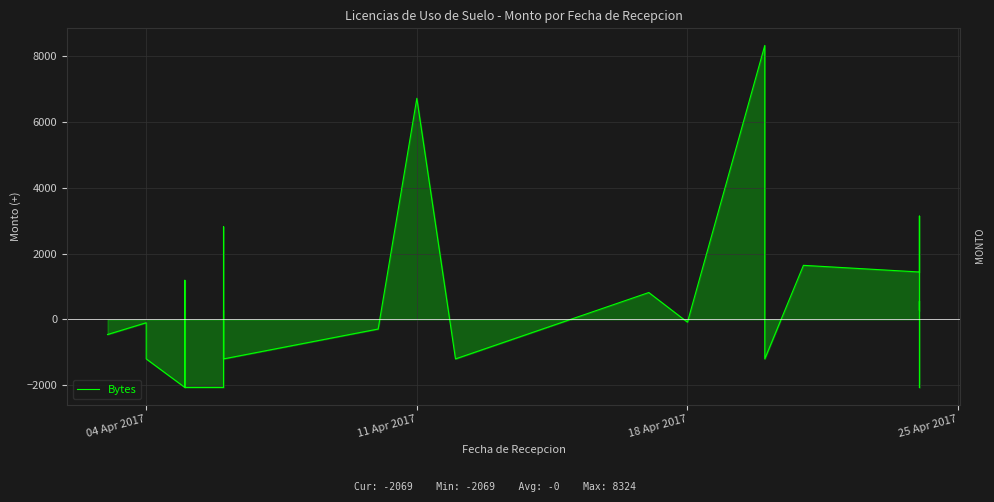

What is the value of the 6th point from the left?

-2069.5